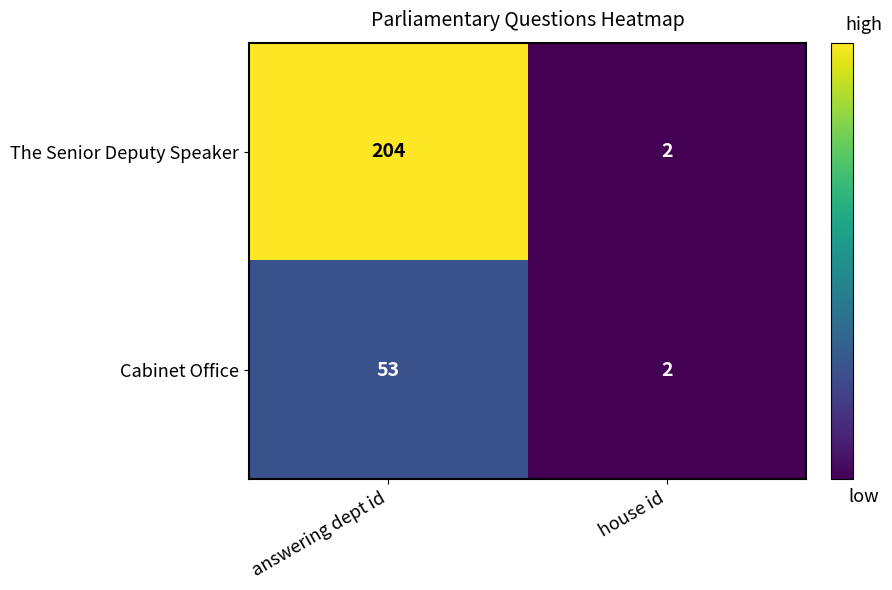

Rank the series by their maximum value, from lowest to highest.

Cabinet Office, The Senior Deputy Speaker